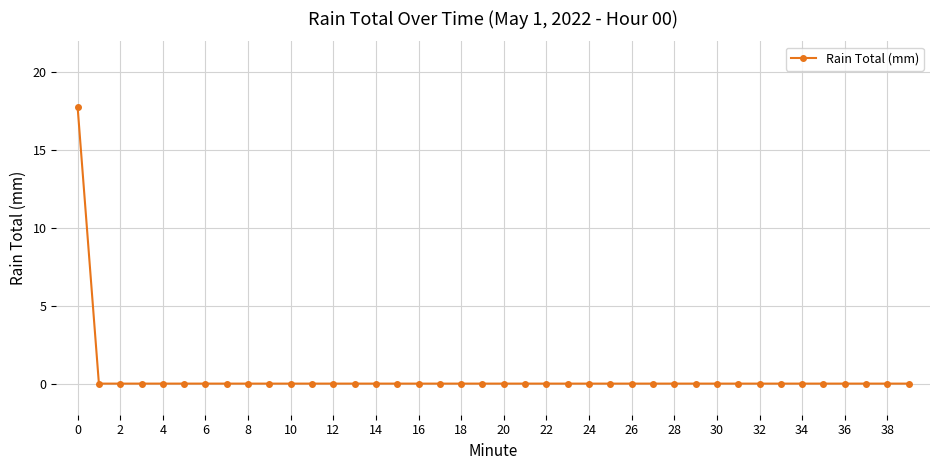

What is the maximum value shown in the chart?

17.8